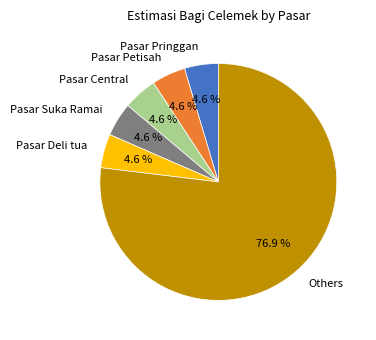

To the nearest percent, what is the difference between the largest and smallest slice percentages?

72%